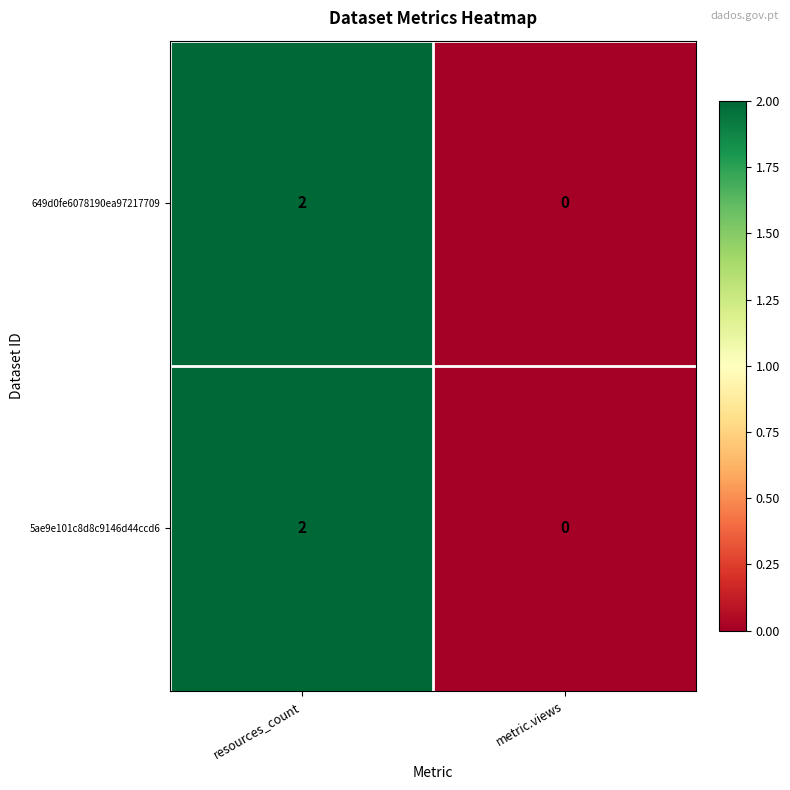

Reading right to left, what are all the values shown in this chart?

649d0fe6078190ea97217709: metric.views=0	resources_count=2
5ae9e101c8d8c9146d44ccd6: metric.views=0	resources_count=2